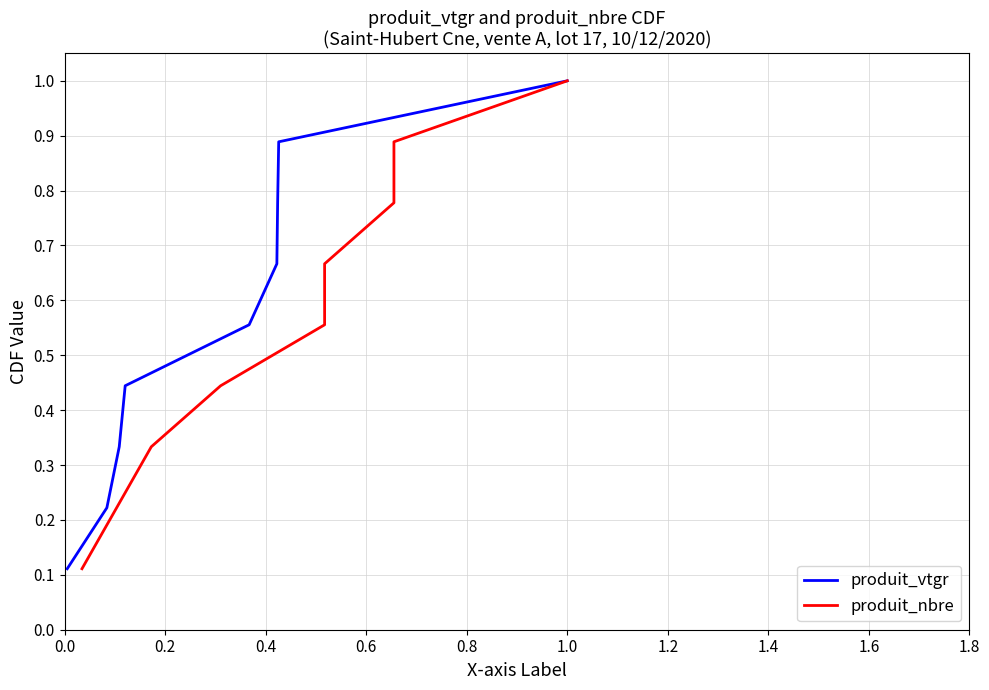

Rank the series by their maximum value, from lowest to highest.

produit_vtgr, produit_nbre